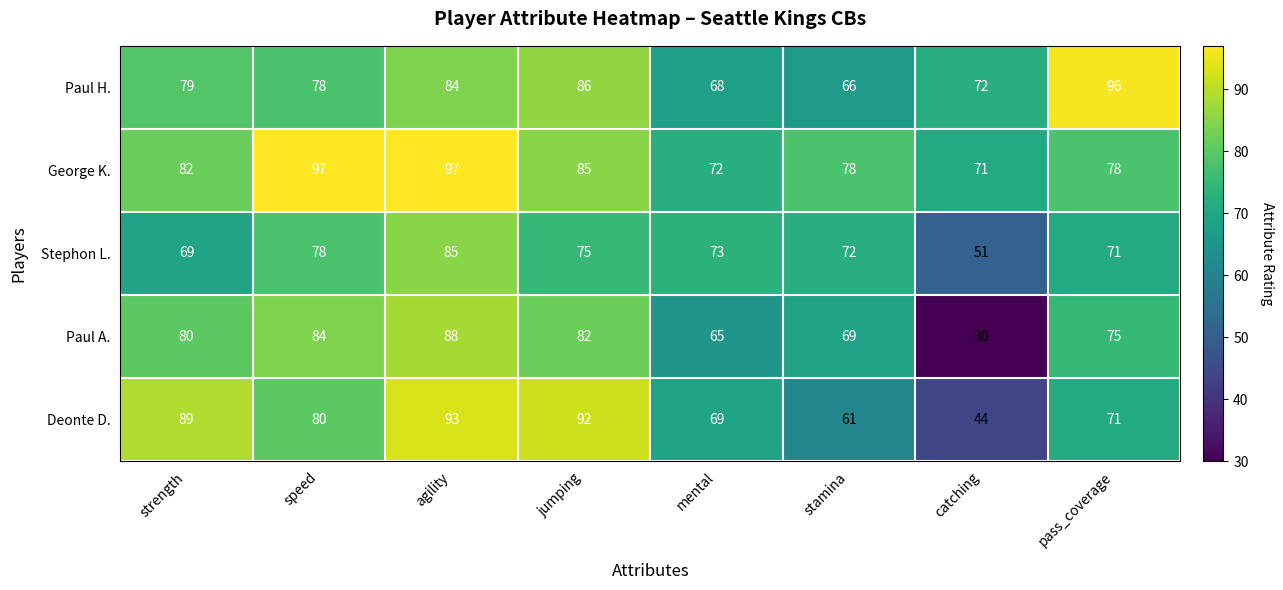

True or false: Deonte D. has a value of 71 at pass_coverage.

True